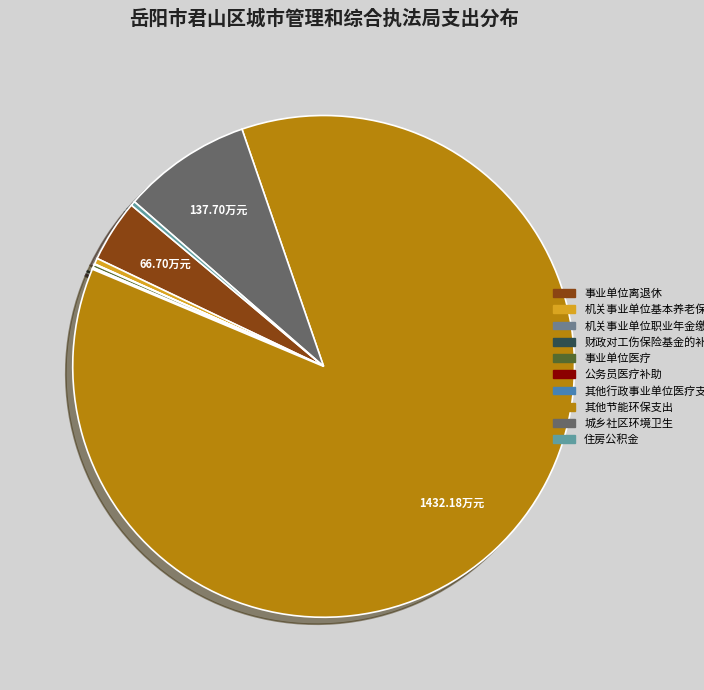

Between 机关事业单位职业年金缴费支出 and 城乡社区环境卫生, which is larger?

城乡社区环境卫生